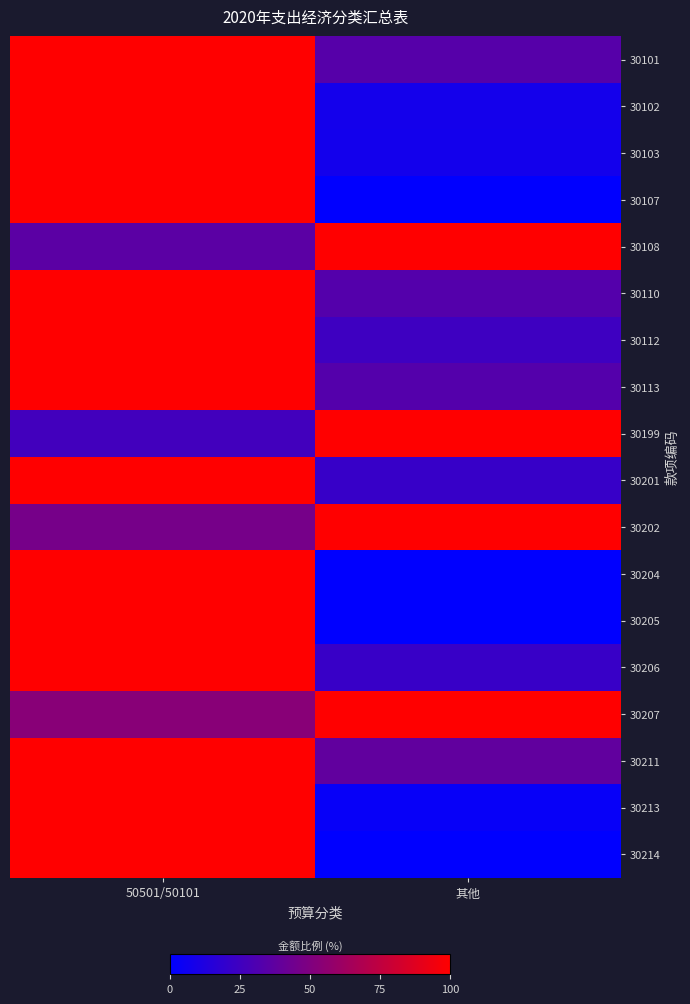

Reading left to right, transcribe all the data shown in this chart.

30101: 50501/50101=100.0	其他=33.8
30102: 50501/50101=100.0	其他=8.0
30103: 50501/50101=100.0	其他=7.8
30107: 50501/50101=100.0	其他=0.0
30108: 50501/50101=35.6	其他=100.0
30110: 50501/50101=100.0	其他=32.8
30112: 50501/50101=100.0	其他=24.3
30113: 50501/50101=100.0	其他=32.8
30199: 50501/50101=25.8	其他=100.0
30201: 50501/50101=100.0	其他=21.6
30202: 50501/50101=46.3	其他=100.0
30204: 50501/50101=100.0	其他=0.0
30205: 50501/50101=100.0	其他=0.0
30206: 50501/50101=100.0	其他=22.2
30207: 50501/50101=53.3	其他=100.0
30211: 50501/50101=100.0	其他=38.0
30213: 50501/50101=100.0	其他=2.9
30214: 50501/50101=100.0	其他=0.0